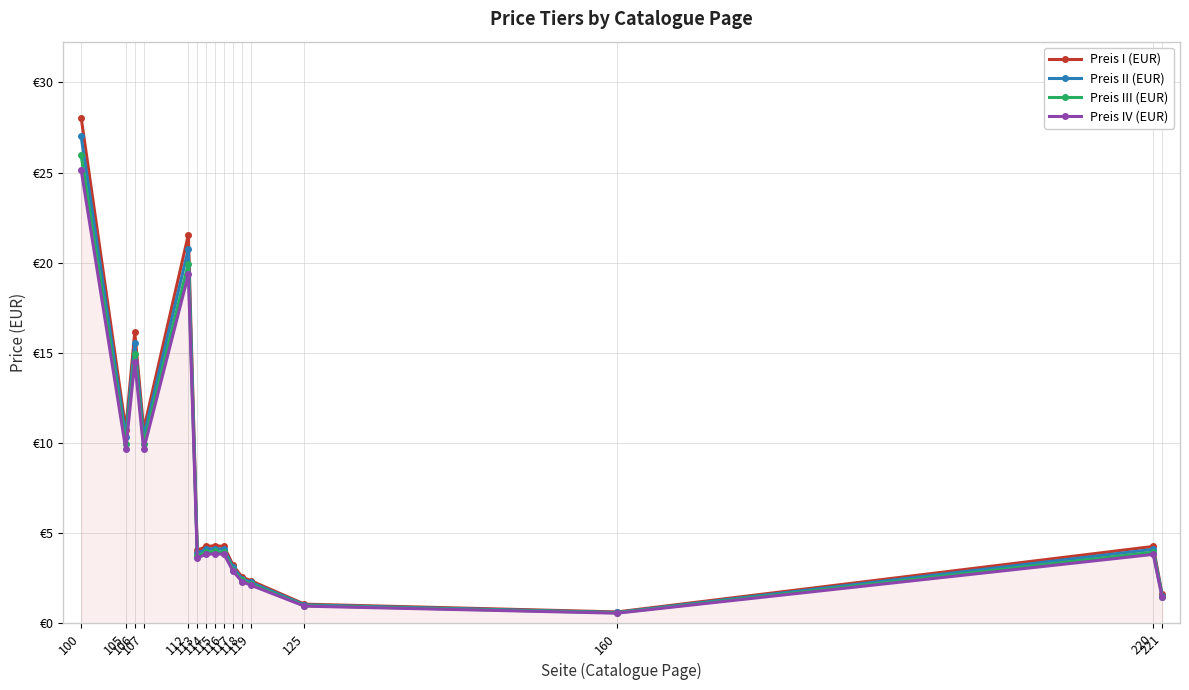

Reading left to right, extract all data points from this chart.

Preis I (EUR): 100=28.1	105=10.8	106=16.1	107=10.8	112=21.6	113=4.0	114=4.3	115=4.3	116=4.3	117=3.2	118=2.6	119=2.4	125=1.1	160=0.6	220=4.3	221=1.6
Preis II (EUR): 100=27.0	105=10.3	106=15.6	107=10.3	112=20.8	113=3.9	114=4.1	115=4.2	116=4.1	117=3.1	118=2.5	119=2.3	125=1.0	160=0.6	220=4.1	221=1.6
Preis III (EUR): 100=25.9	105=9.9	106=14.9	107=9.9	112=19.9	113=3.8	114=4.0	115=4.0	116=4.0	117=3.0	118=2.4	119=2.2	125=1.0	160=0.6	220=4.0	221=1.5
Preis IV (EUR): 100=25.1	105=9.7	106=14.5	107=9.7	112=19.4	113=3.6	114=3.8	115=3.9	116=3.8	117=2.9	118=2.3	119=2.1	125=1.0	160=0.6	220=3.8	221=1.4